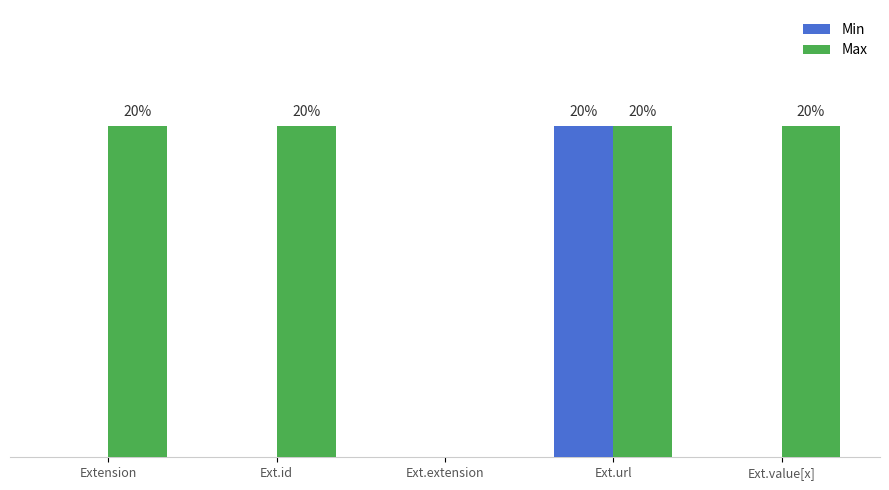

What is the label of the 1st bar from the right?

Ext.value[x]